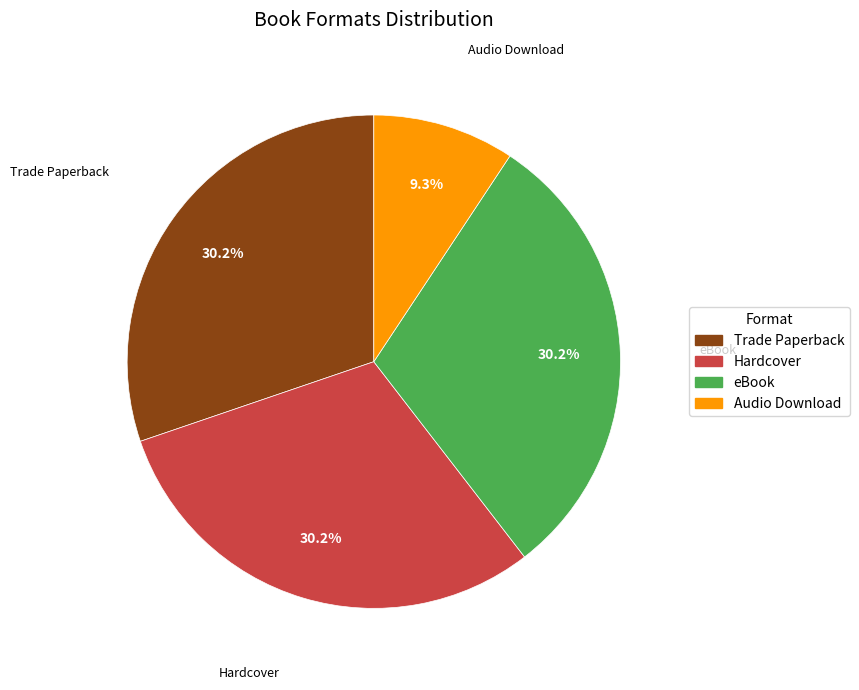

To the nearest percent, what is the difference between the largest and smallest slice percentages?

21%